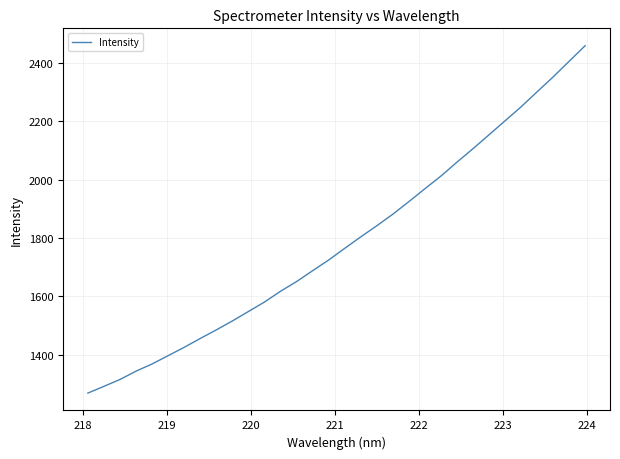

What is the minimum value shown in the chart?

1269.2